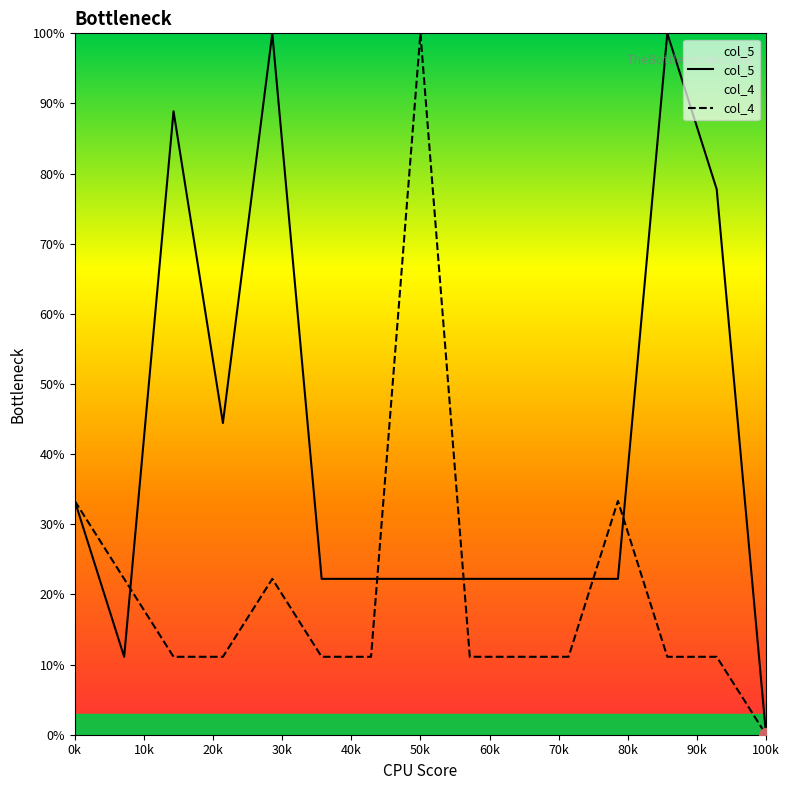

What are all the series names shown in the legend?

col_5, col_4